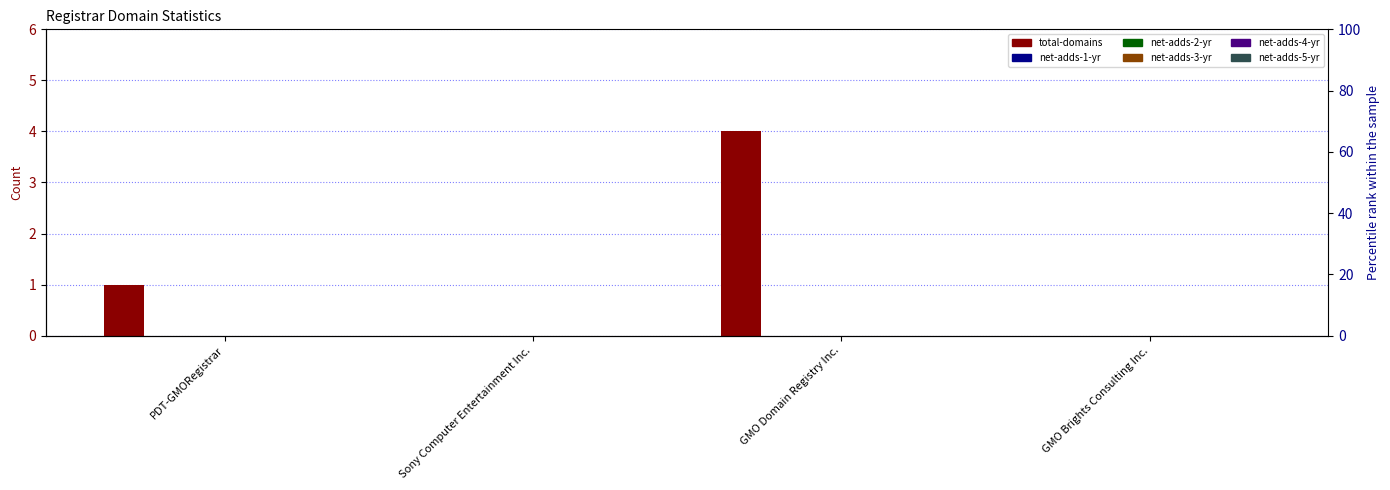

Count the number of categories in the chart.

4